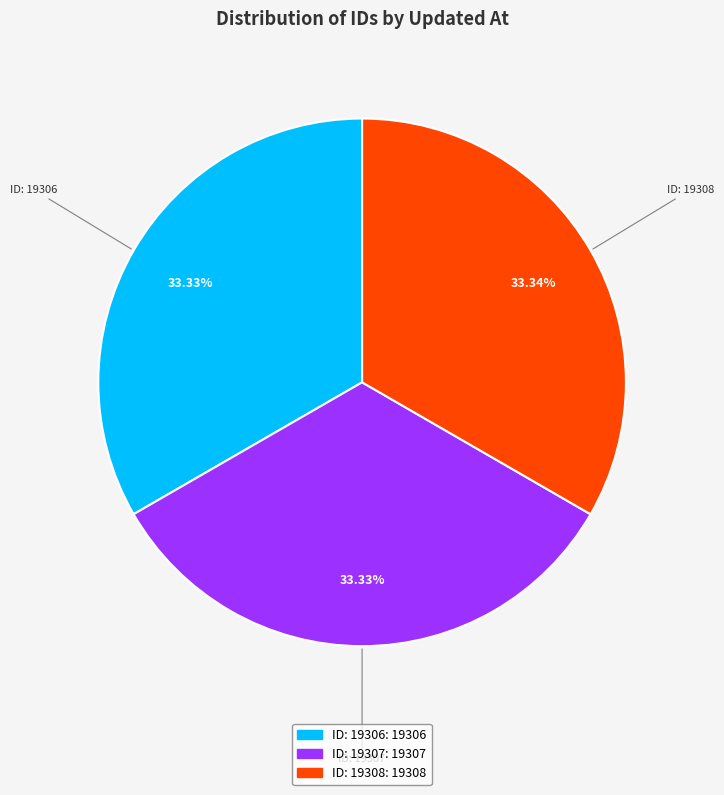

Does any single category account for the majority?

No